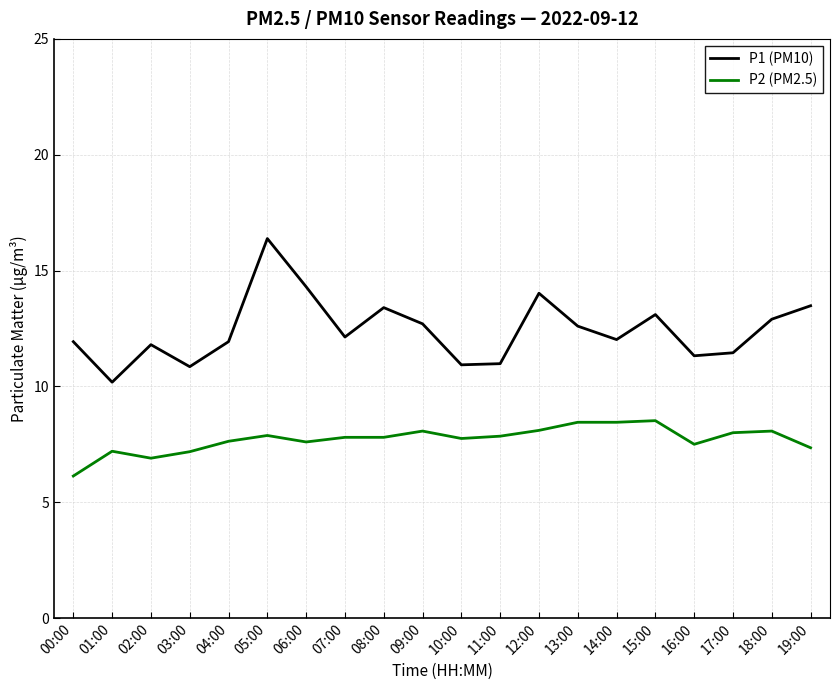

True or false: P1 (PM10) and P2 (PM2.5) cross at least once.

False